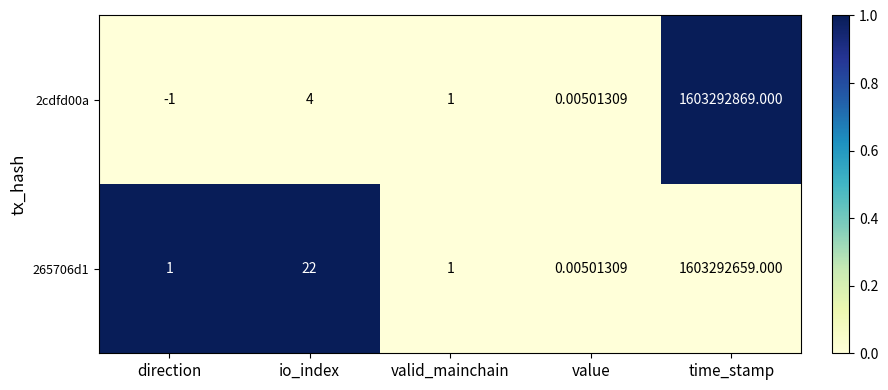

At which label does 2cdfd00a first exceed 1?

io_index